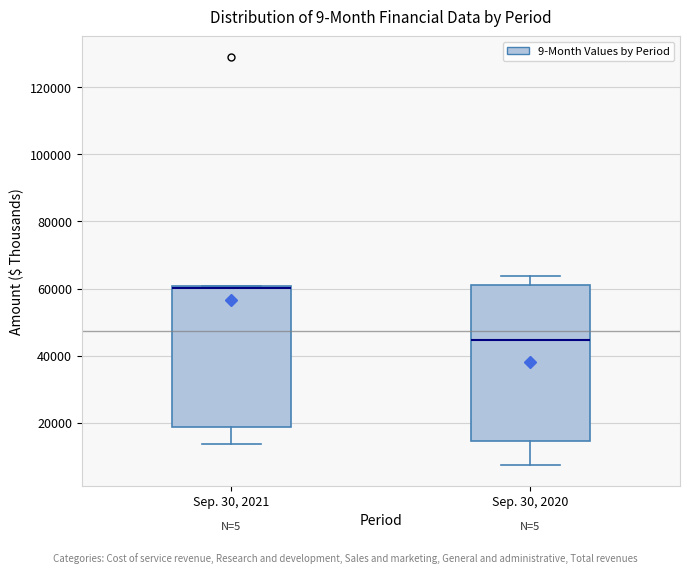

Where does the median line of the box for Sep. 30, 2020 sit on the y-axis? The values are not printed on the chart, so give them approximately, as read against the axis.

44000